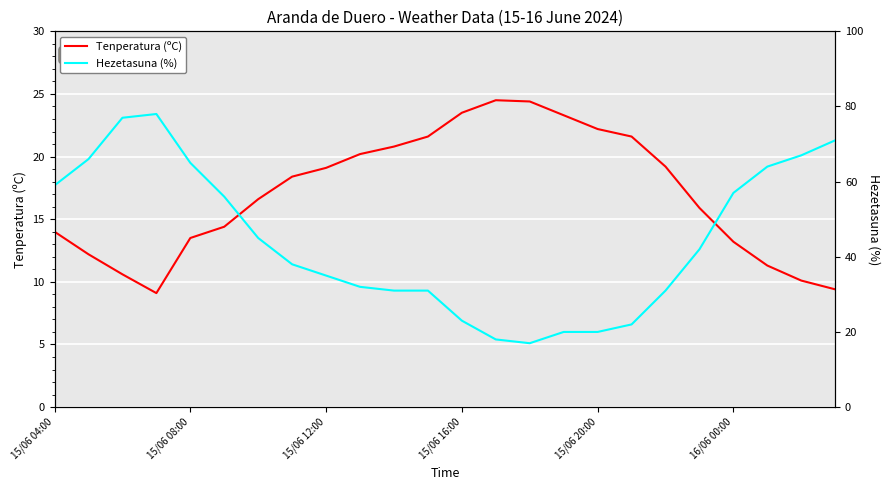

What is the value of the Hezetasuna (%) point at the 21st from the left?

57.0